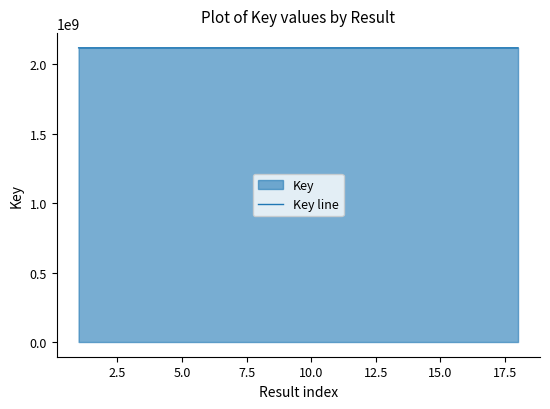

What is the maximum value shown in the chart?

2117893419